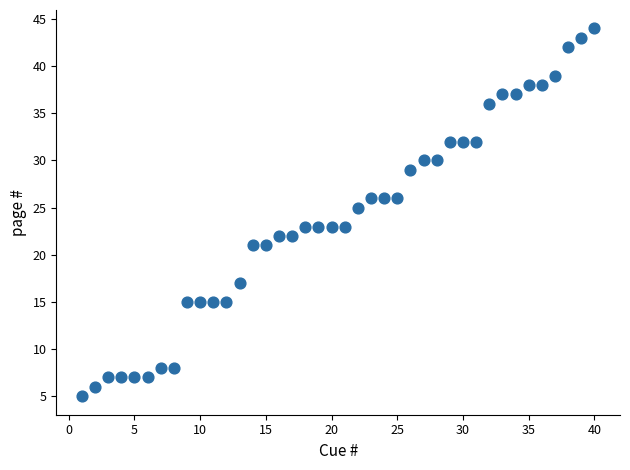

What is the range of Y values (max minus min)?

39